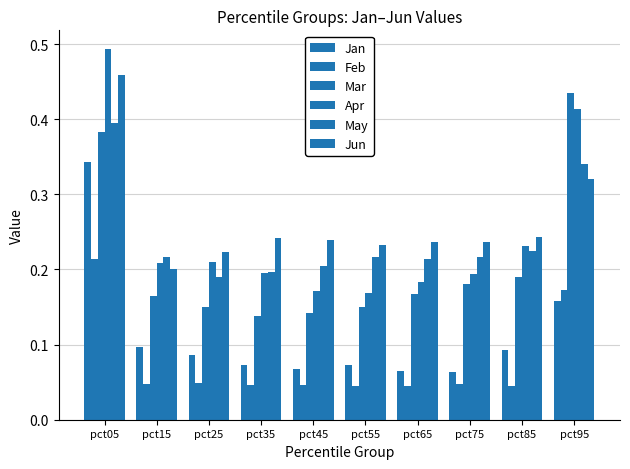

What is the maximum value for Jun?

0.5